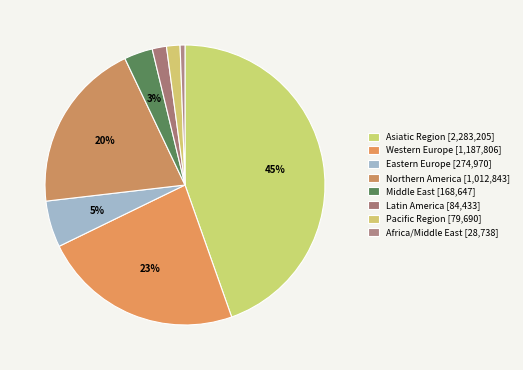

Combined, do Middle East and Eastern Europe account for over 50%?

No